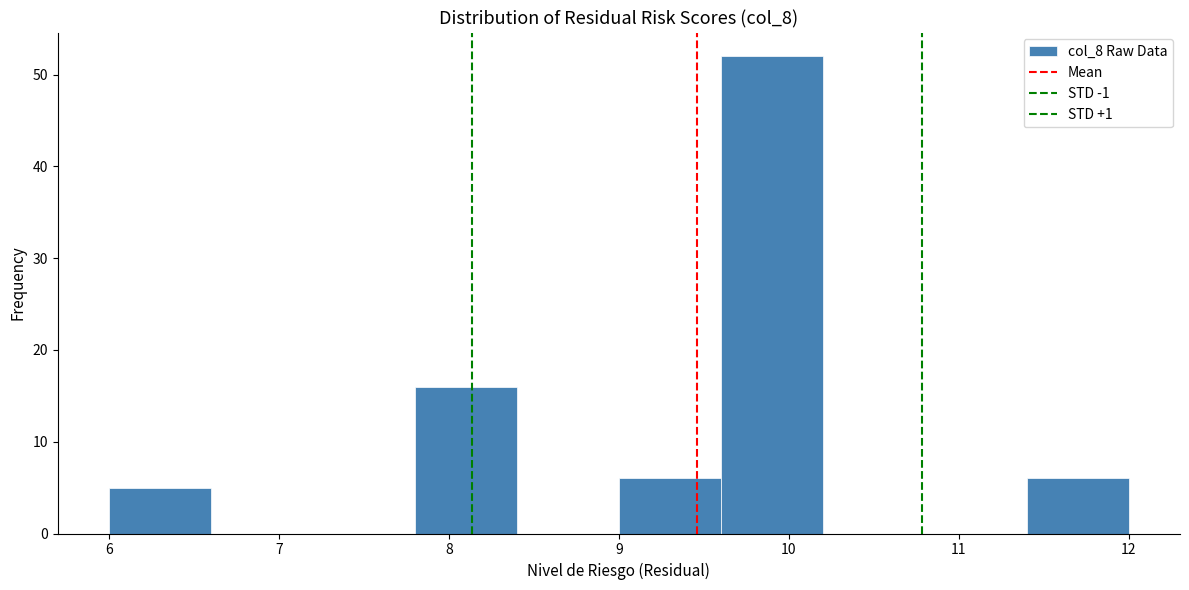

Reading left to right, transcribe this chart: for each bar, give the range it covers on the x-axis and its height. The values are not printed on the chart, so give them approximately, as read against the axis.

6.0 to 6.6: 5
6.6 to 7.2: 0
7.2 to 7.8: 0
7.8 to 8.4: 16
8.4 to 9.0: 0
9.0 to 9.6: 6
9.6 to 10.2: 52
10.2 to 10.8: 0
10.8 to 11.4: 0
11.4 to 12.0: 6